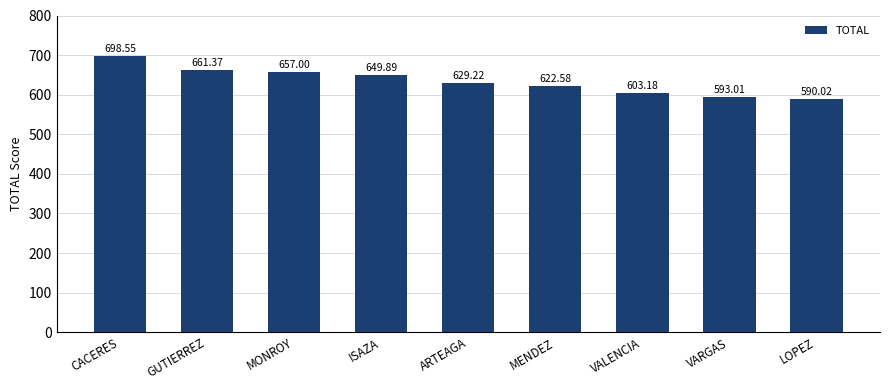

True or false: the data shows 649.9 at ISAZA.

True